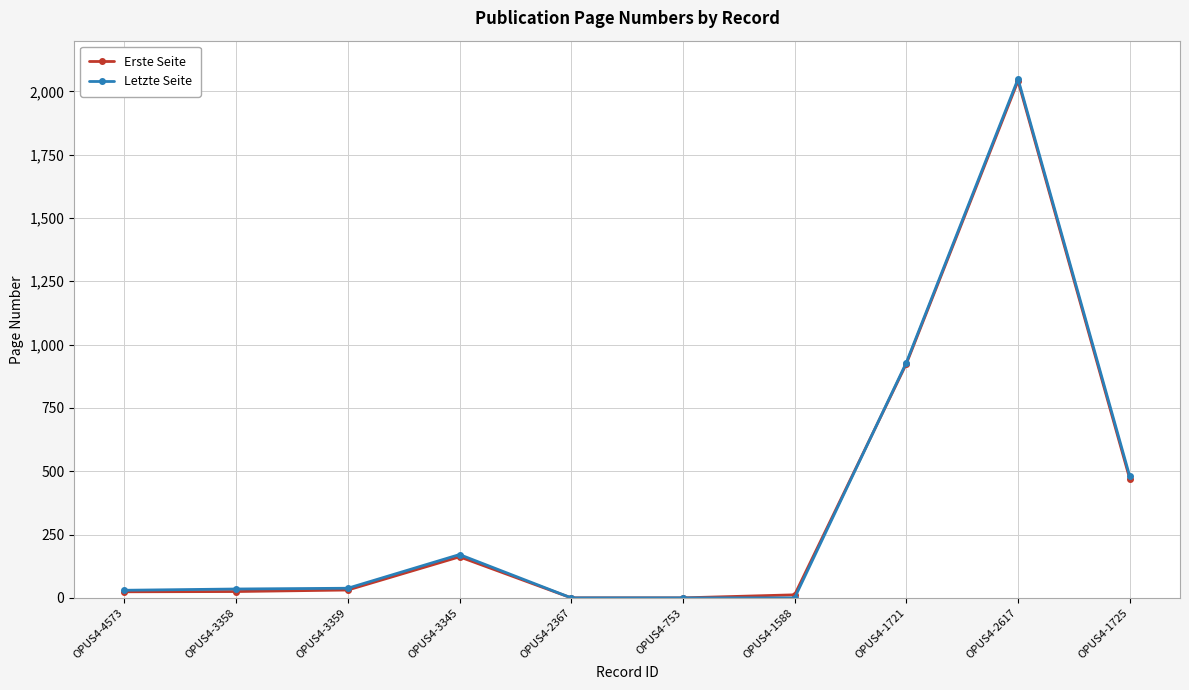

At which label is Erste Seite closest to 1020?

OPUS4-1721